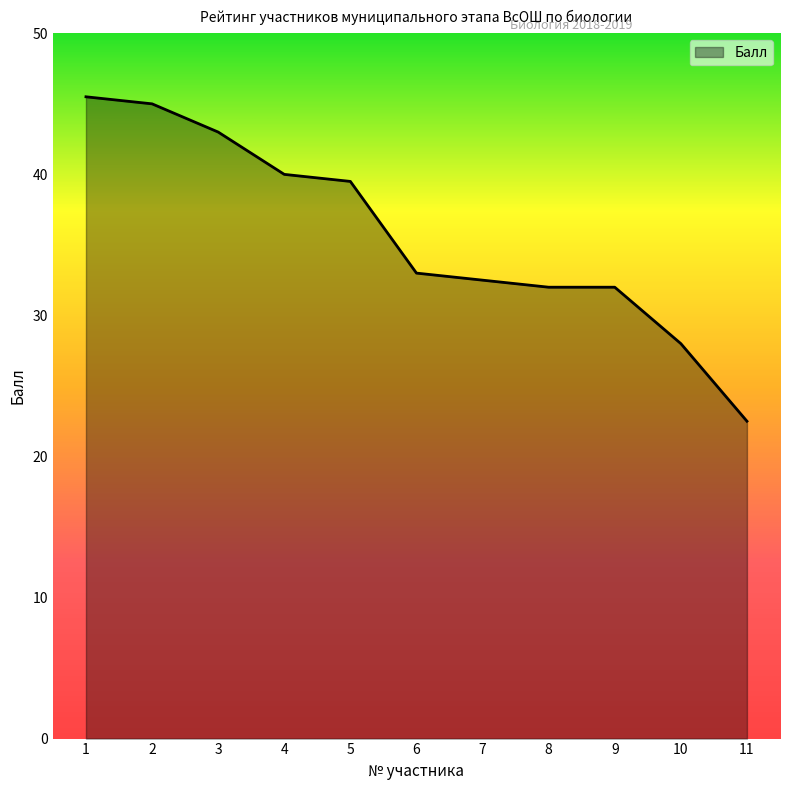

What is the sum of all values?

393.0